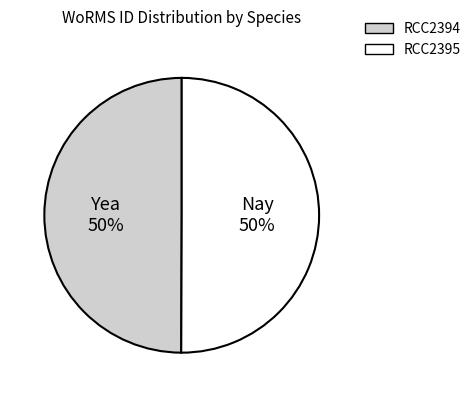

To the nearest percent, what is the average slice percentage?

50%